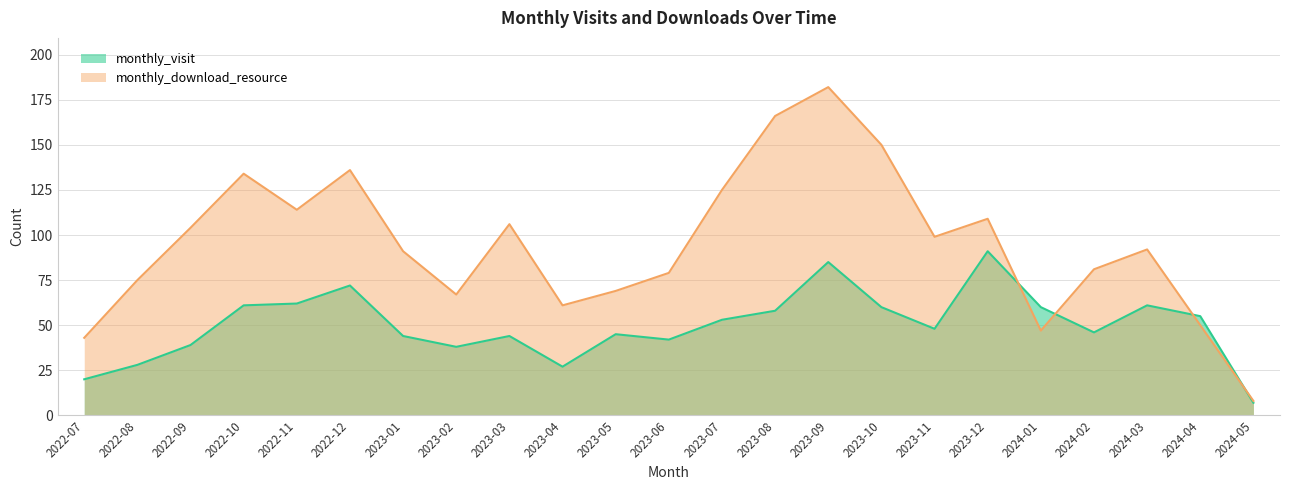

True or false: monthly_visit has a value of 7 at 2024-05.

True